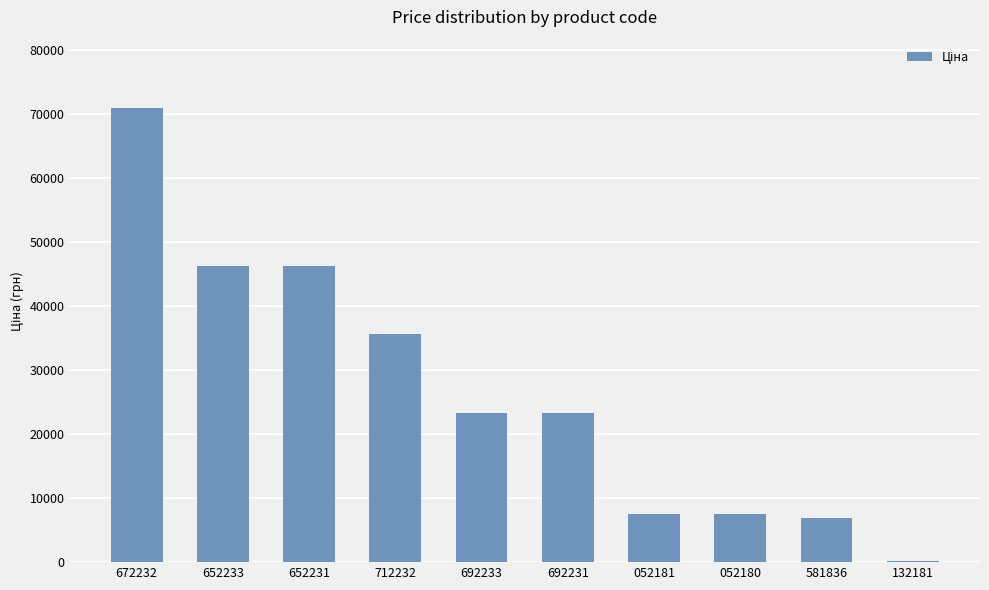

What is the sum of all values?

267263.1